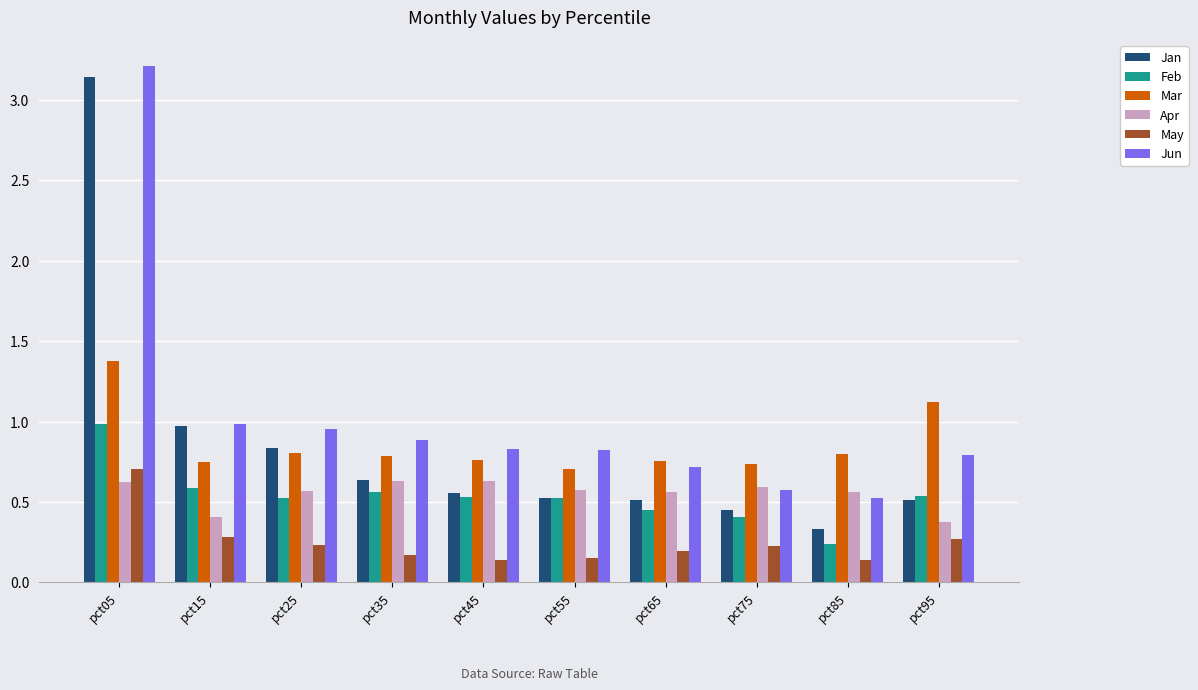

What is the difference between the highest and lowest values at pct95?

0.9